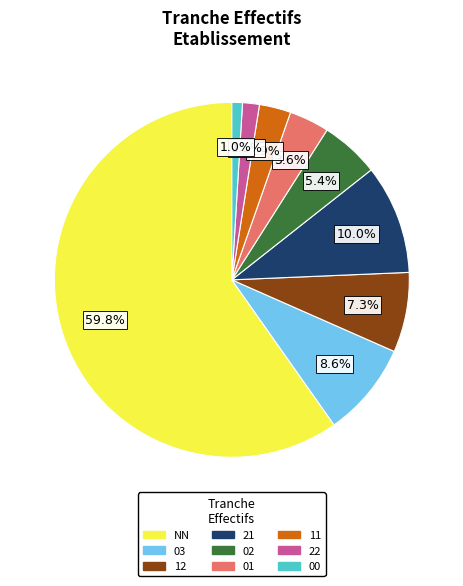

To the nearest percent, what percentage of the pie is 00?

1%